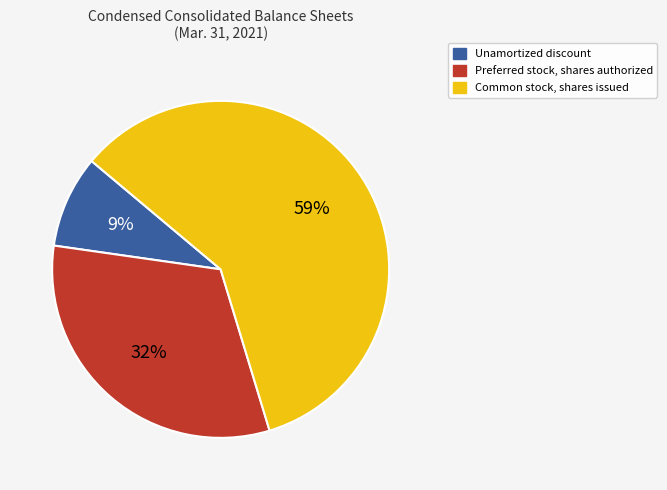

To the nearest percent, what is the difference between the largest and smallest slice percentages?

50%